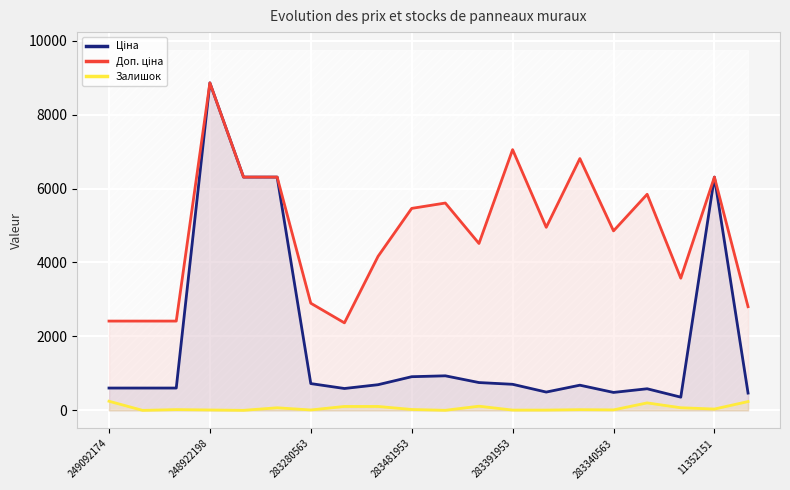

List the series in order of their overall mean, highest first.

Доп. ціна, Ціна, Залишок